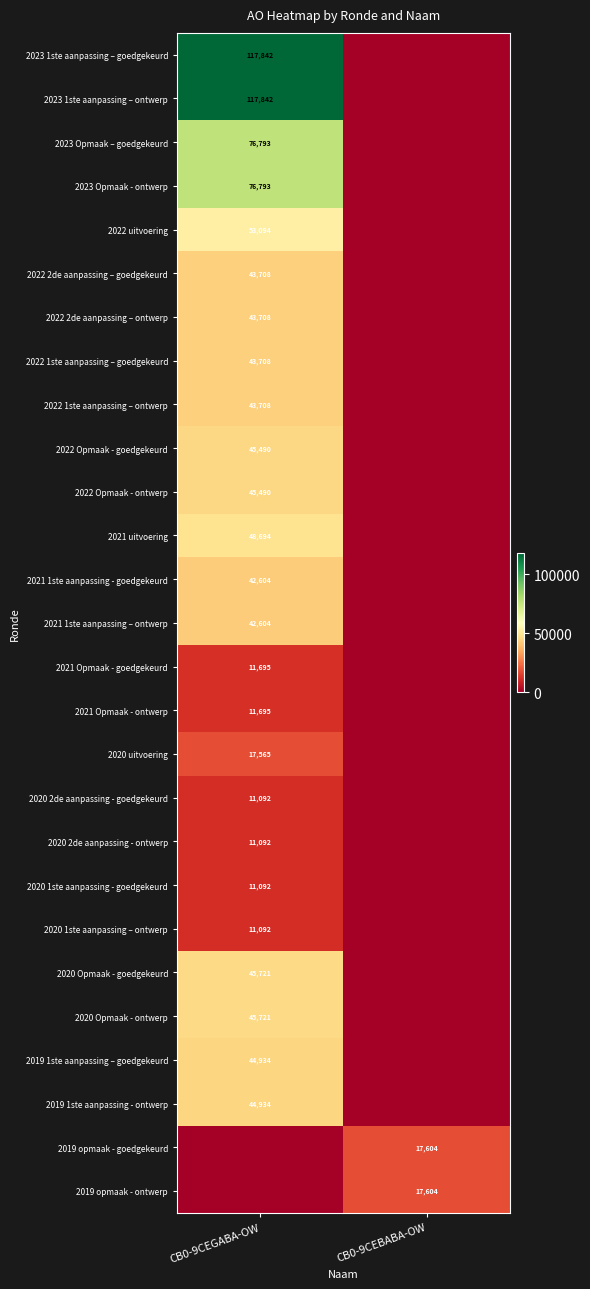

At which category does the chart reach its peak across all series?

CB0-9CEGABA-OW